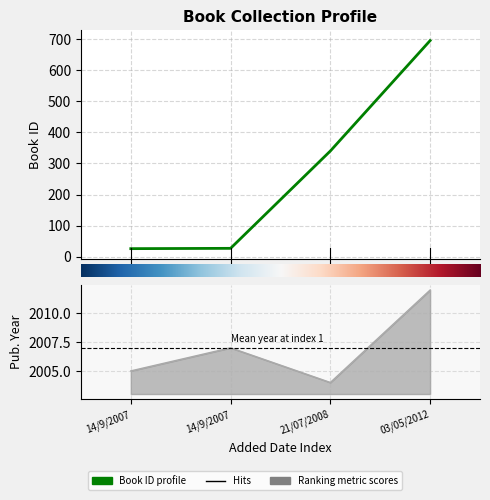

The value of Year profile at 14/9/2007 is 1313. True or false?

False